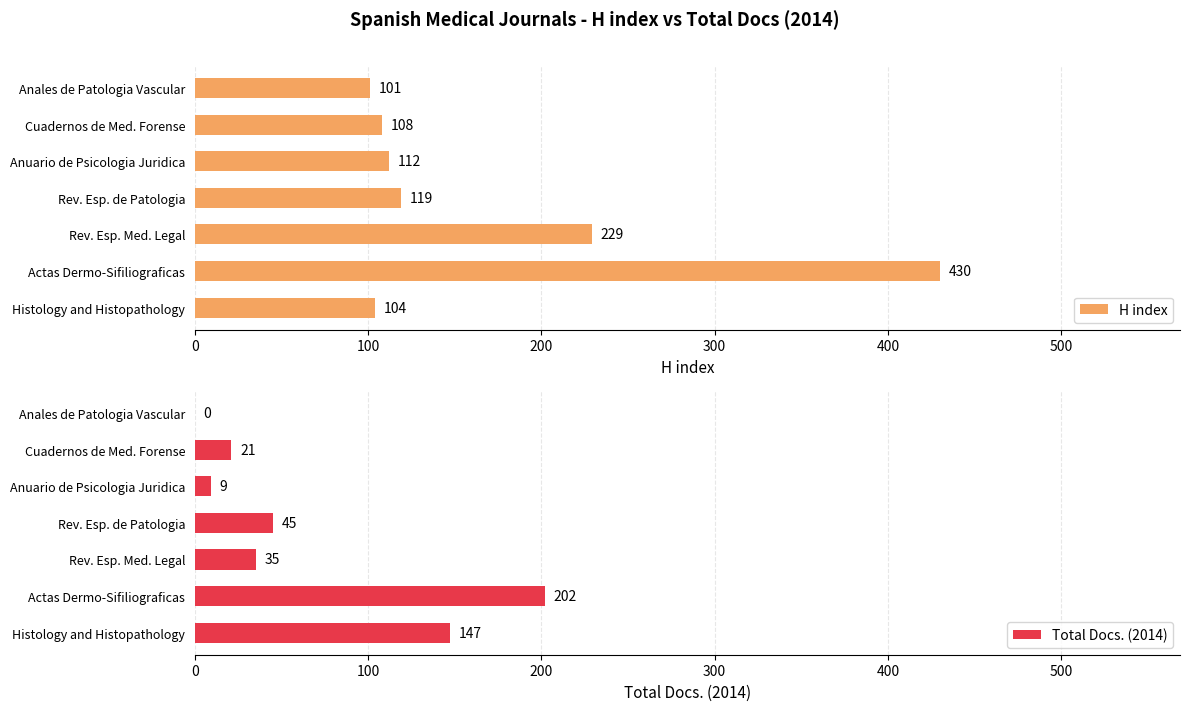

What are all the series names shown in the legend?

H index, Total Docs. (2014)